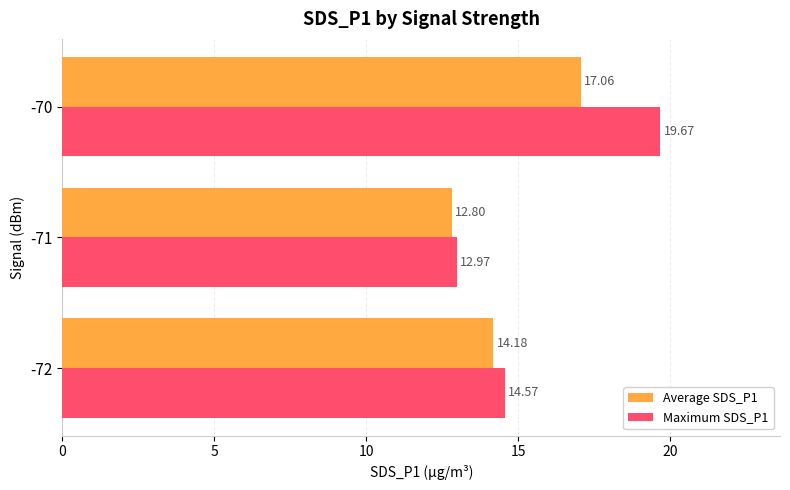

At which category is the sum across all series the highest?

-70